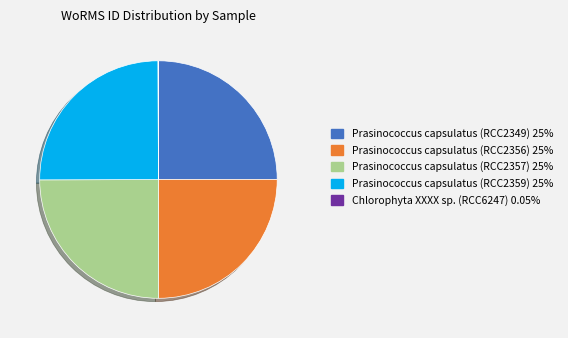

Is there a majority slice in this chart?

No